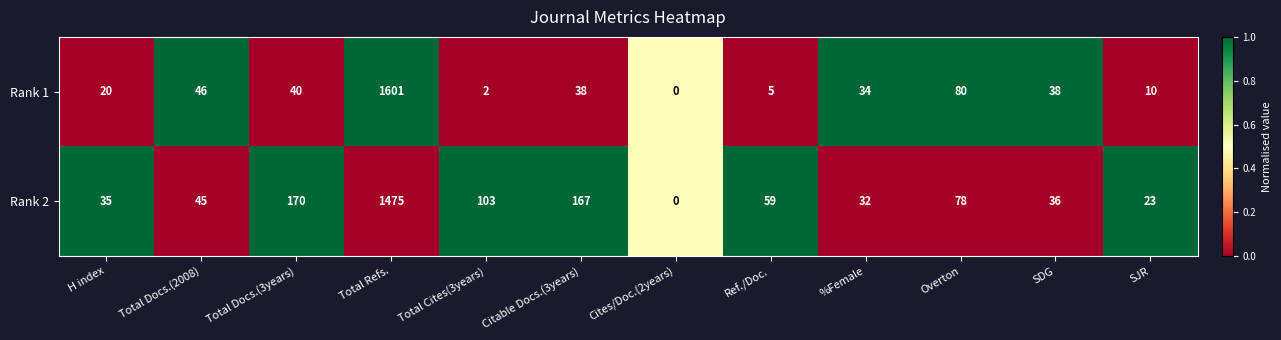

Is it true that Rank 2 equals 246 at Citable Docs.(3years)?

False